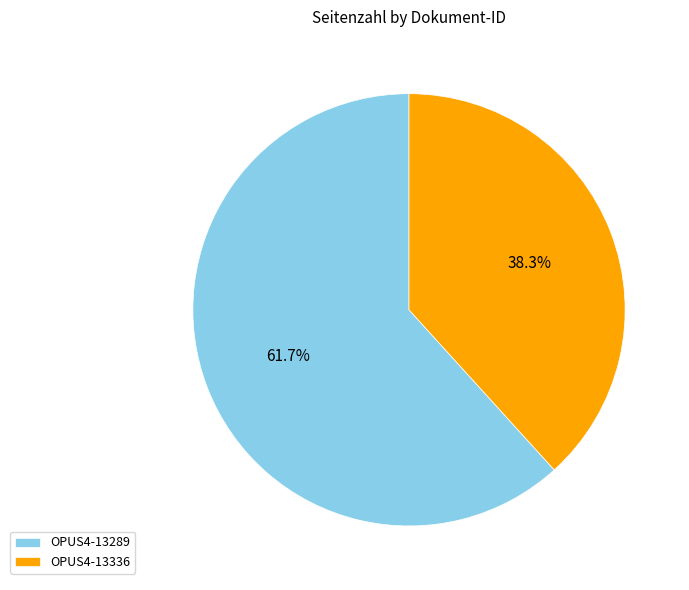

Approximately how many times larger is the value at OPUS4-13336 compared to OPUS4-13289?

0.6